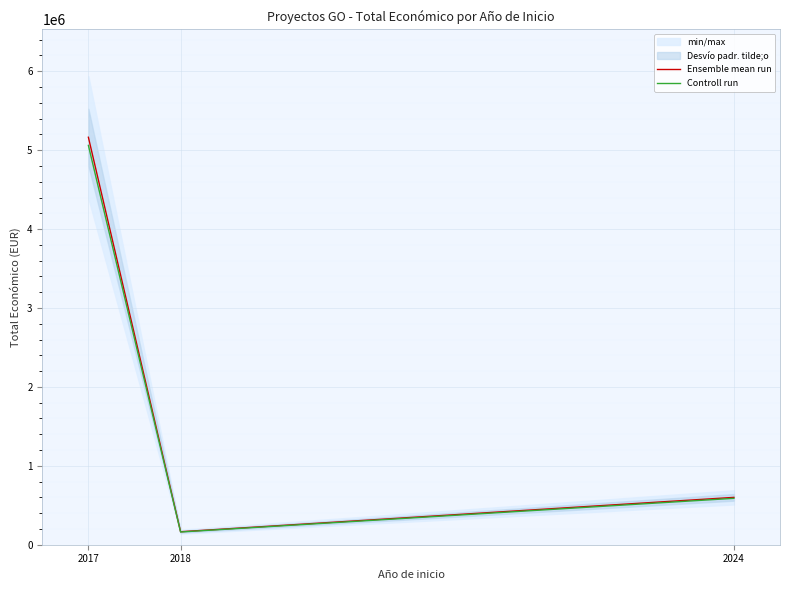

What is the value of the Controll run point at the 1st from the left?

5060068.3